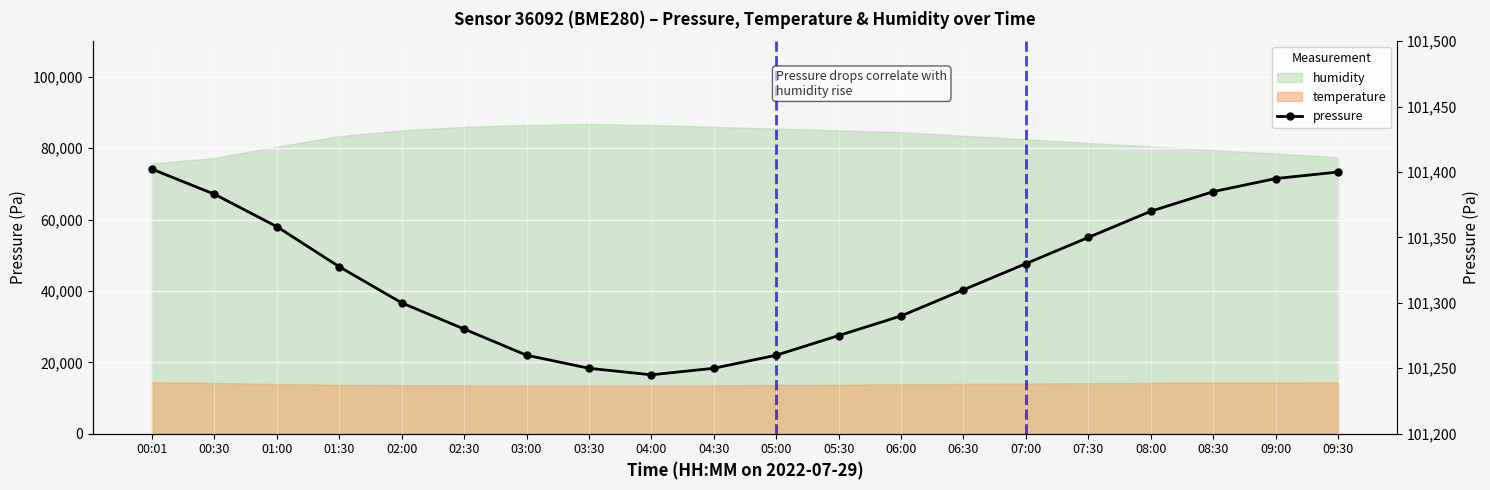

How many values are below 101327?

10